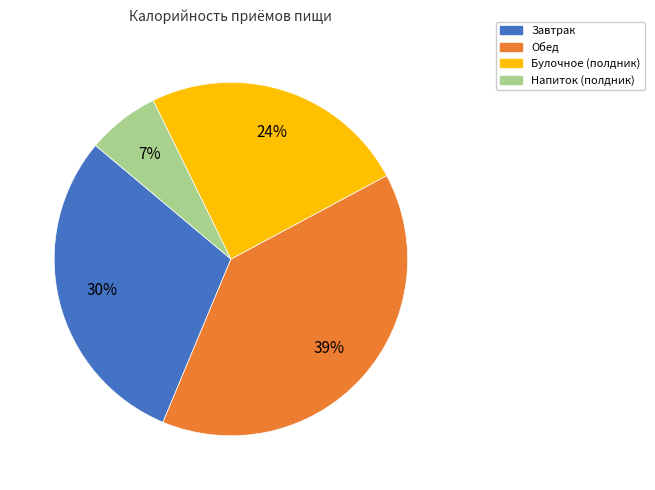

Does Завтрак represent more than half of the total?

No